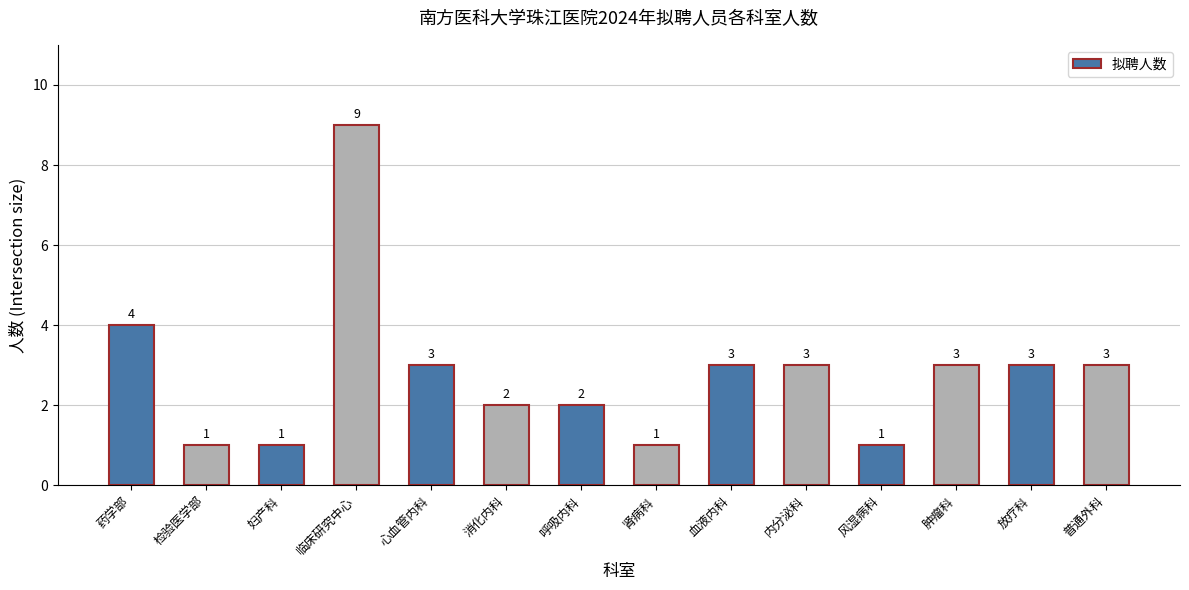

How many values are below 3?

6